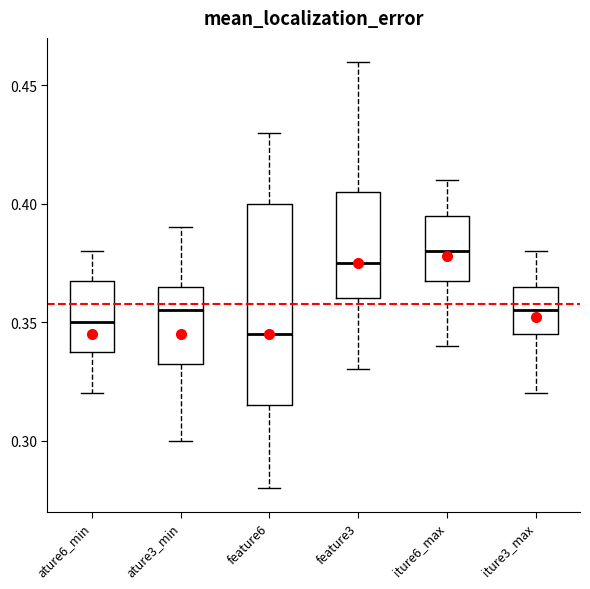

Comparing the boxes themselves (not the whiskers), which one is the tallest?

feature6